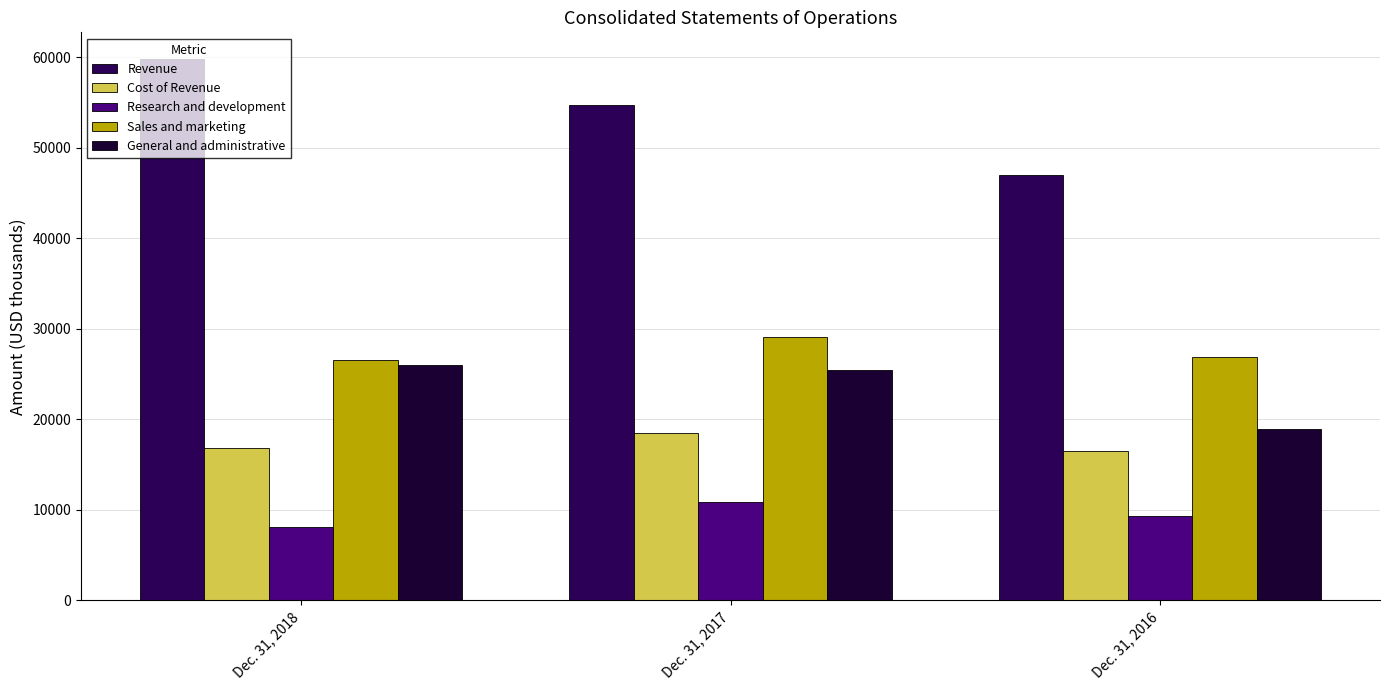

Reading right to left, list all the values displayed in this chart.

Revenue: Dec. 31, 2016=46988	Dec. 31, 2017=54733	Dec. 31, 2018=59753
Cost of Revenue: Dec. 31, 2016=16491	Dec. 31, 2017=18470	Dec. 31, 2018=16826
Research and development: Dec. 31, 2016=9370	Dec. 31, 2017=10835	Dec. 31, 2018=8122
Sales and marketing: Dec. 31, 2016=26858	Dec. 31, 2017=29053	Dec. 31, 2018=26500
General and administrative: Dec. 31, 2016=18918	Dec. 31, 2017=25450	Dec. 31, 2018=25952